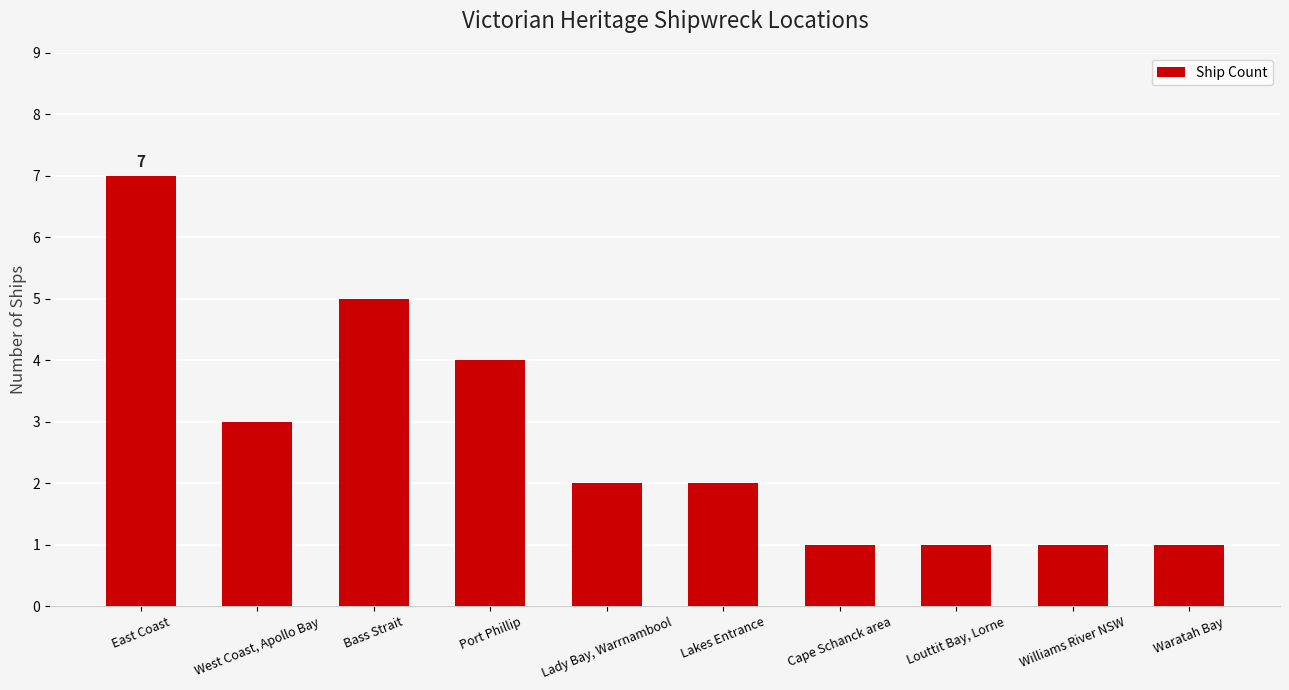

What is the average value?

3